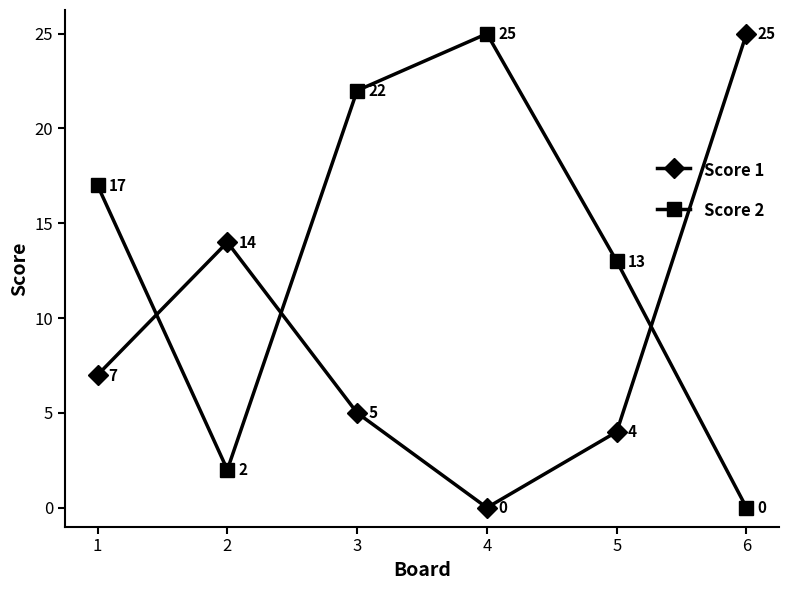

What is the spread (max minus min) of values at 2?

12